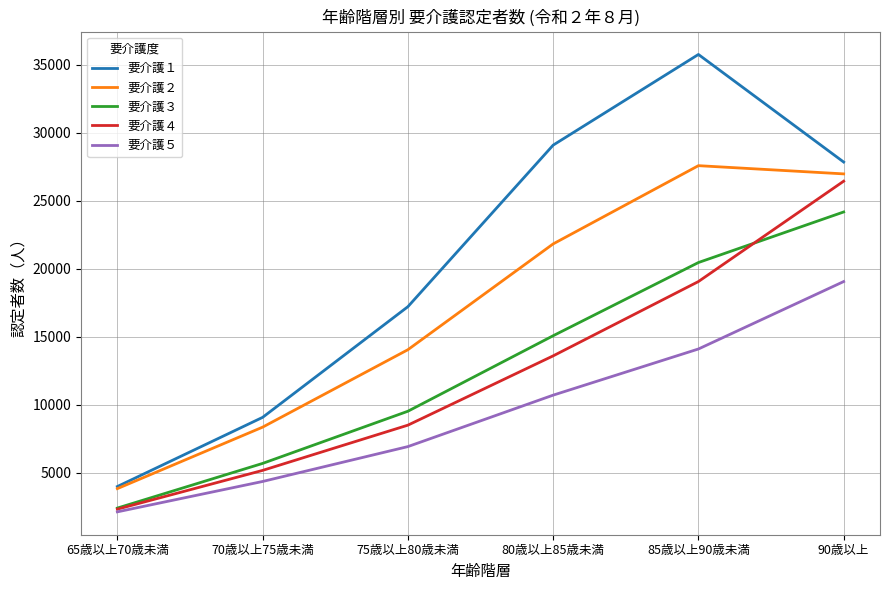

Where is 要介護１ nearest to the value 19880?

75歳以上80歳未満